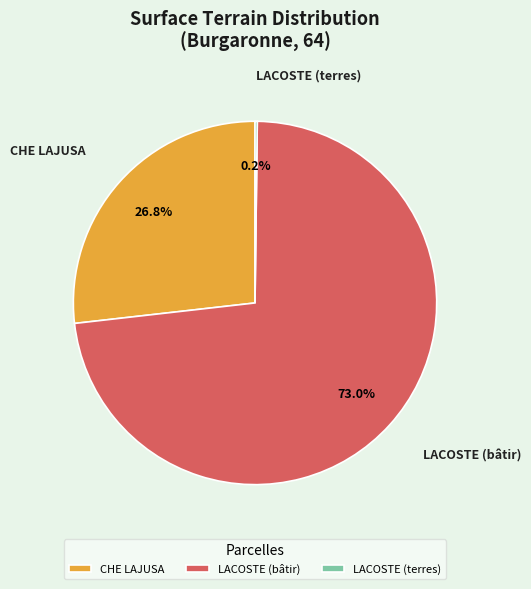

To the nearest percent, what is the difference between the largest and smallest slice percentages?

73%